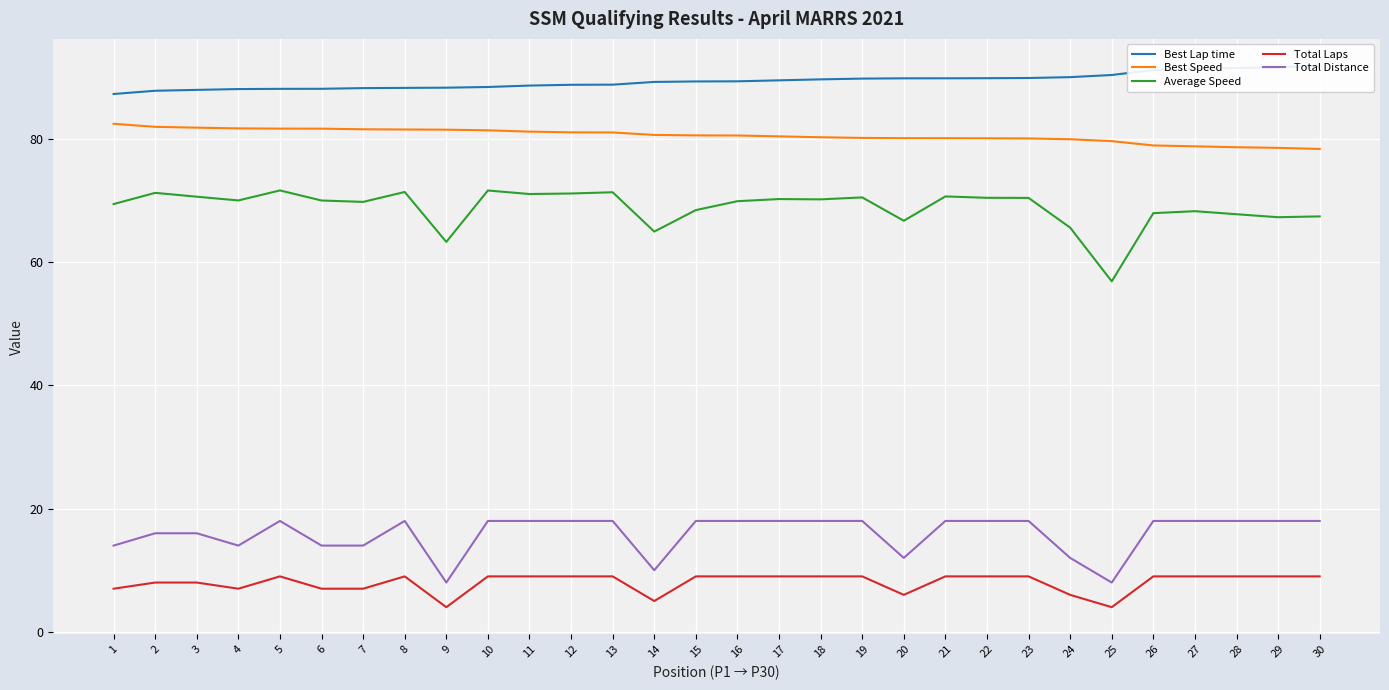

Between 10 and 7, which is larger?

10